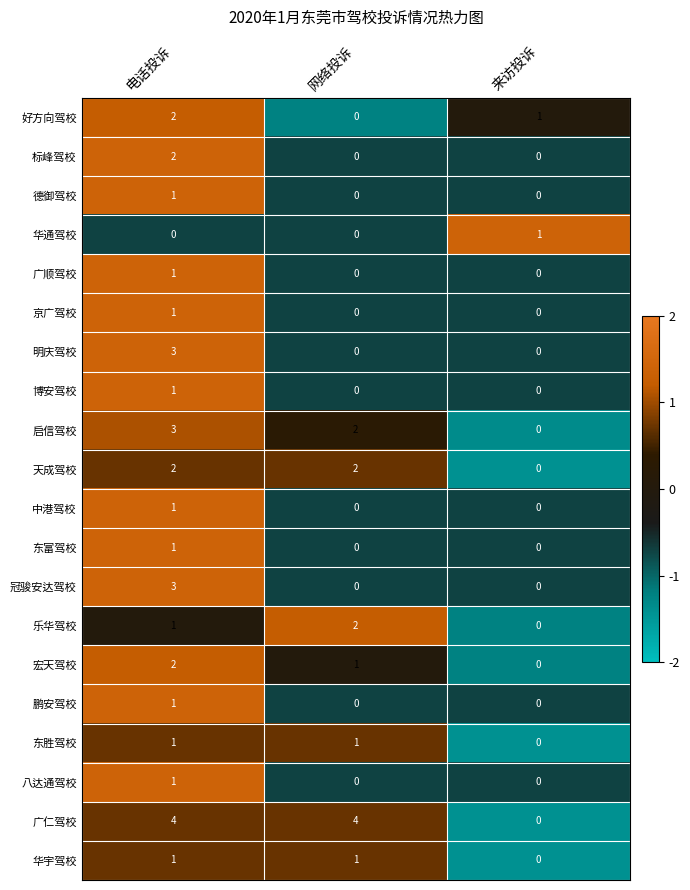

How many values in 广仁驾校 are above zero?

2